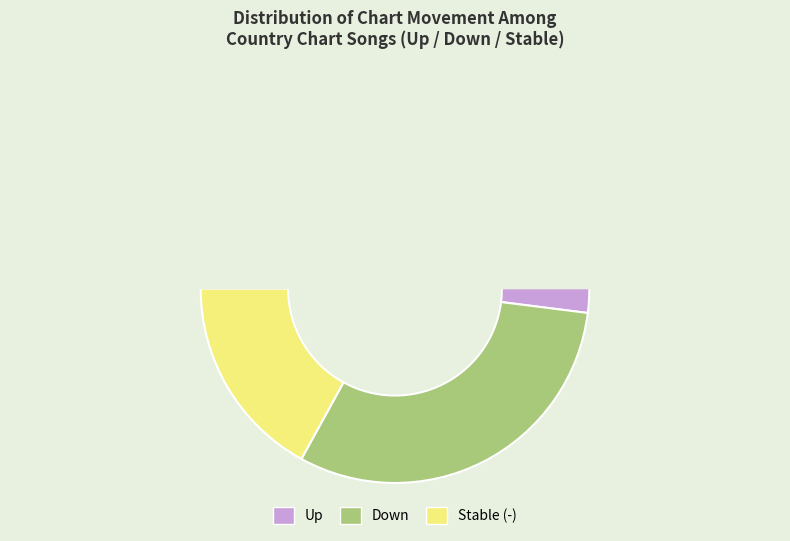

Count the number of slices in the pie.

3